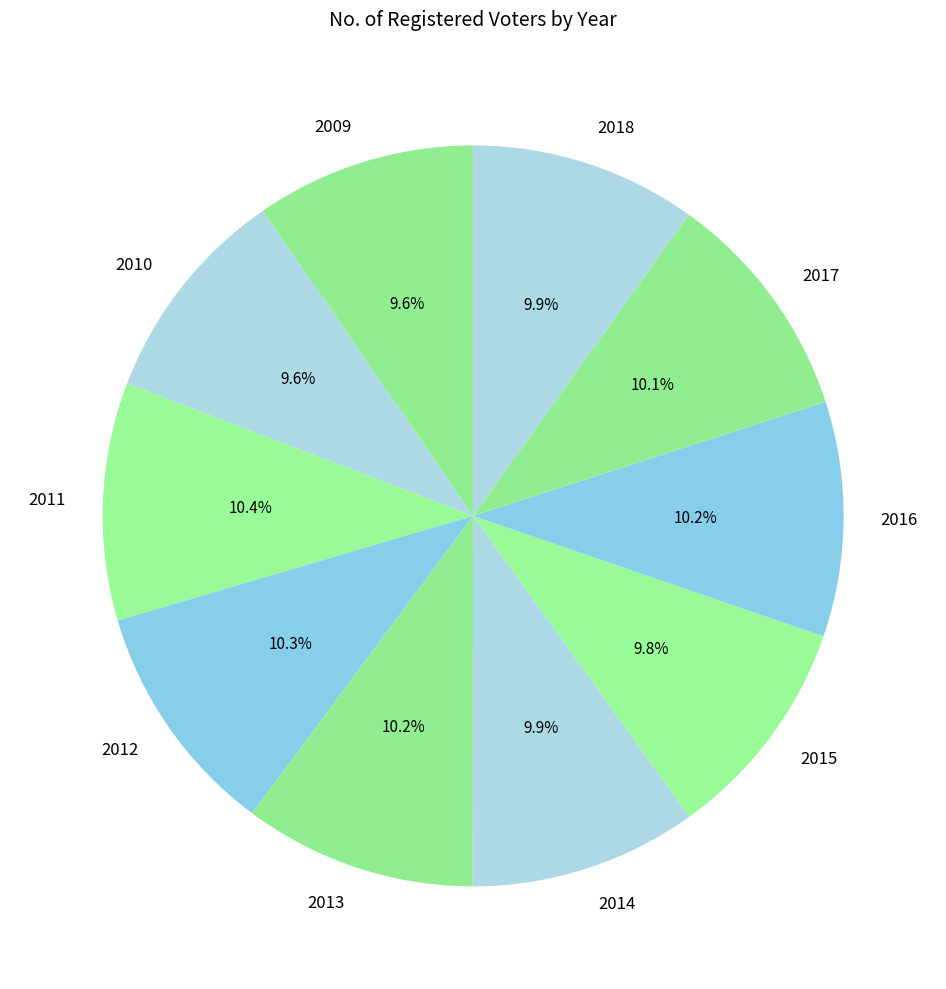

How much of the chart is everything except 2016?

89.8%